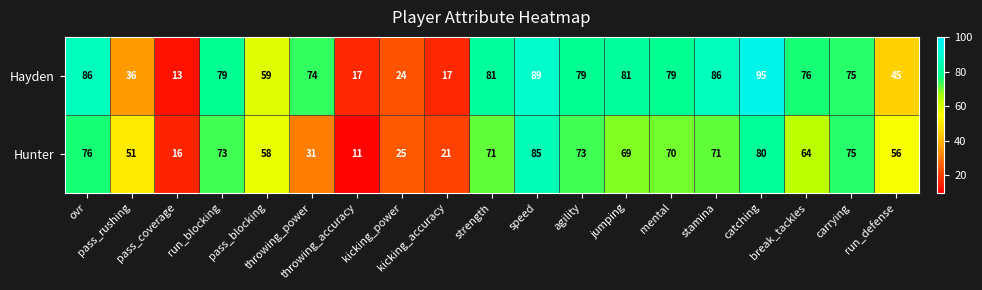

What is the sum of all Hayden values?

1191